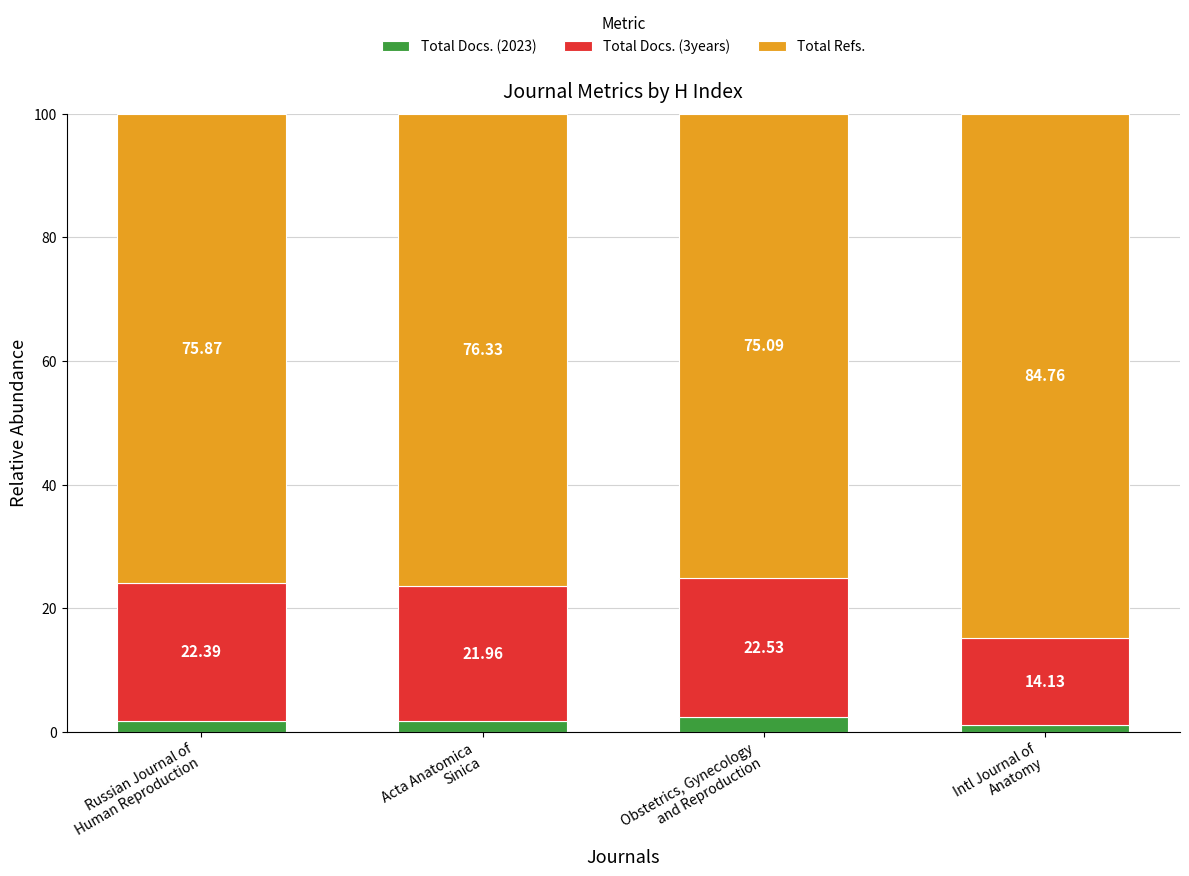

What is the difference between the maximum and minimum values in the Total Docs. (2023) series?

1.3